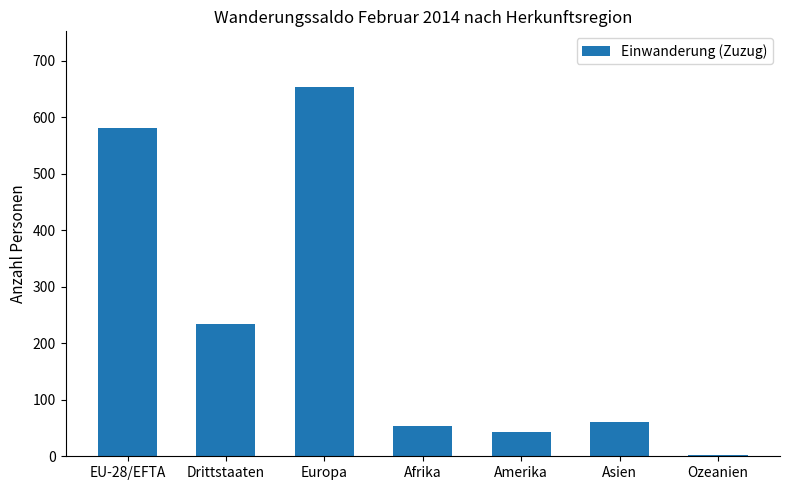

The chart shows a value of 54 at Afrika. True or false?

True